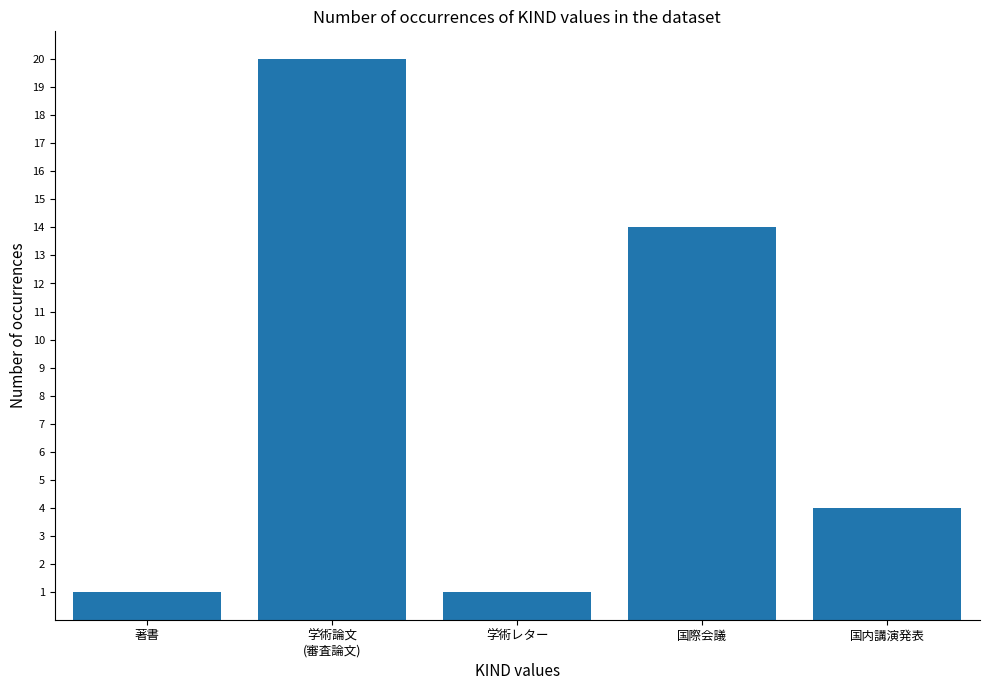

The value at 国内講演発表 is 4. True or false?

True